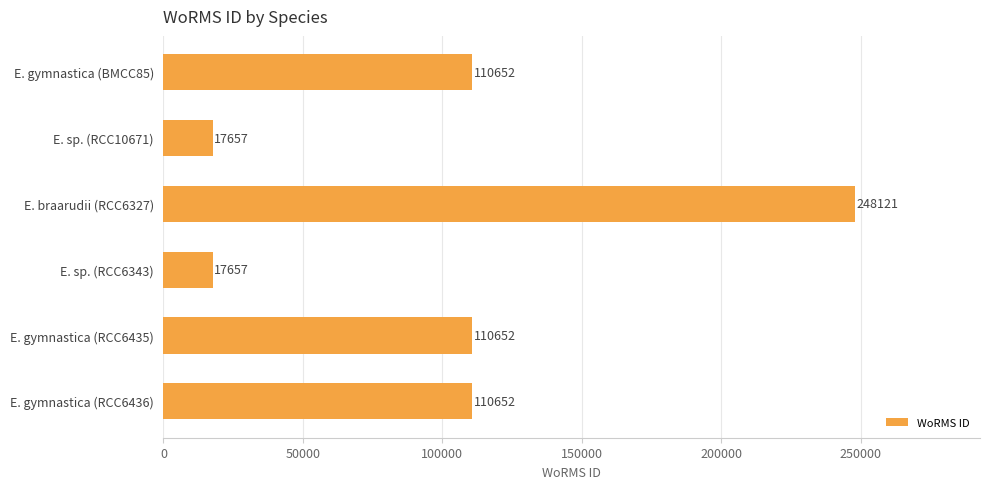

Count the values in the range 17657 to 110652.

5